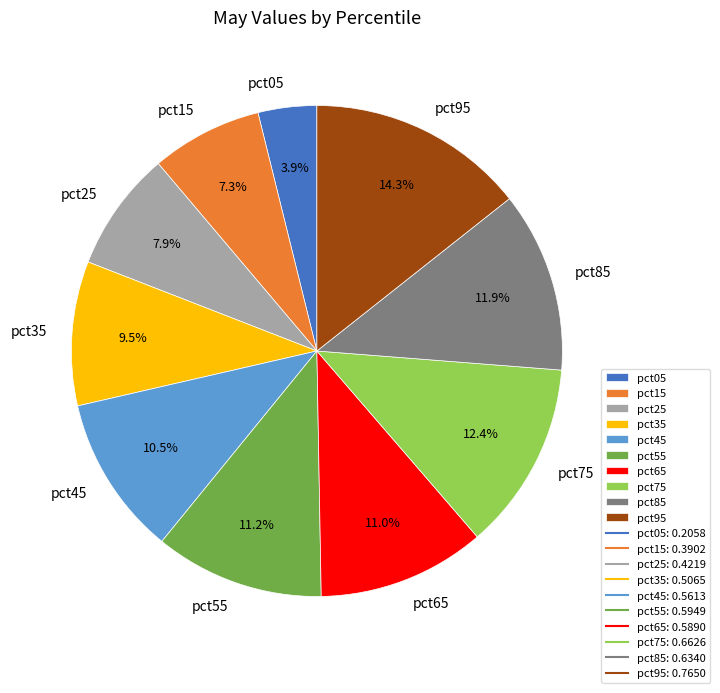

To the nearest percent, what is the average slice percentage?

10%